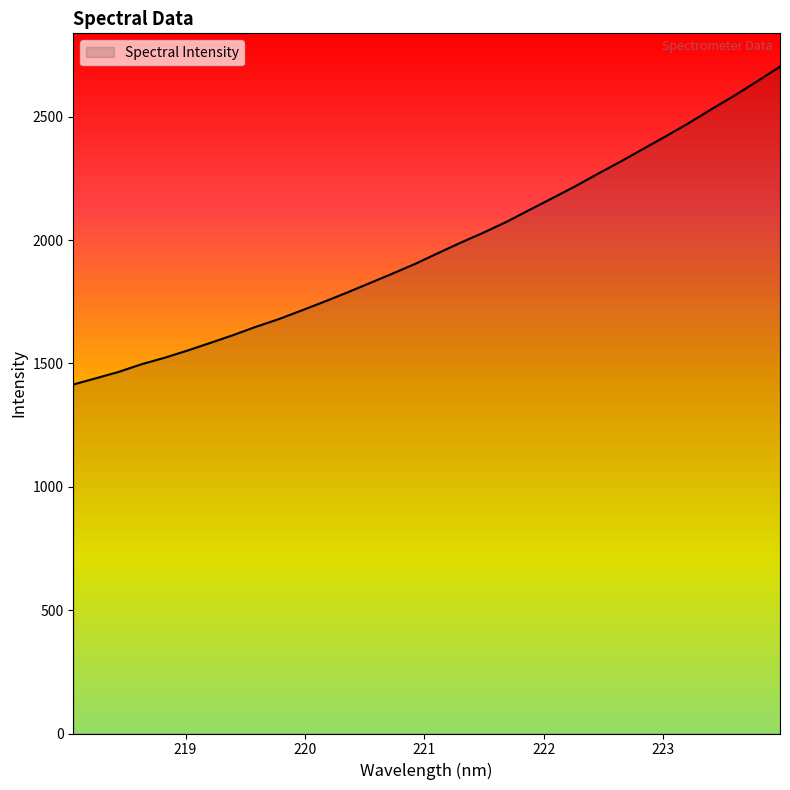

What is the minimum value shown in the chart?

1414.8